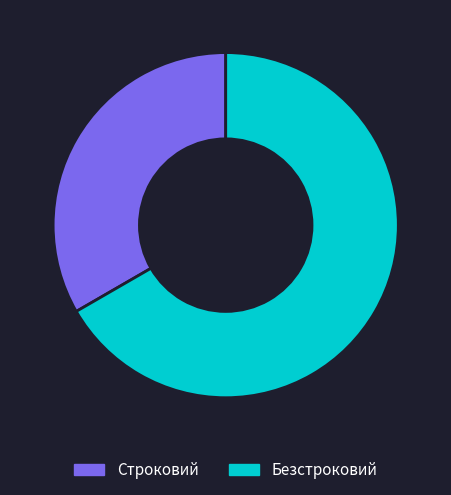

Which has a higher value, Безстроковий or Строковий?

Безстроковий